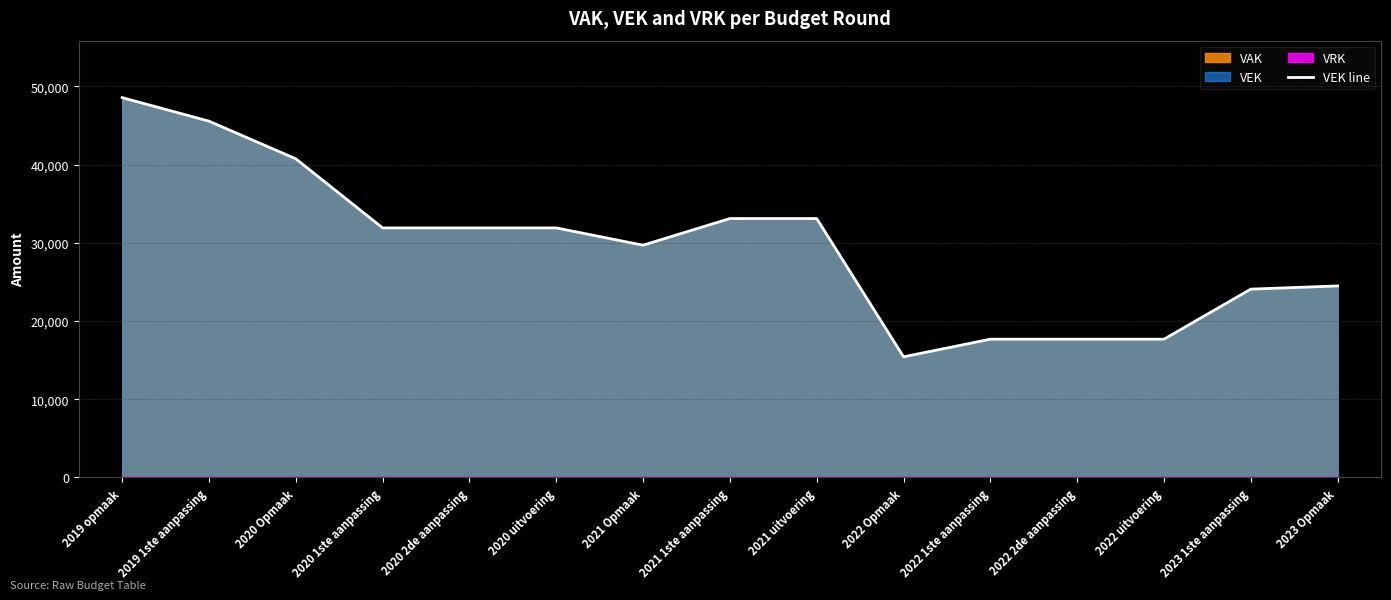

Reading left to right, extract all data points from this chart.

48560	45551	40741	31904	31904	31904	29693	33102	33102	15423	17675	17675	17675	24076	24486